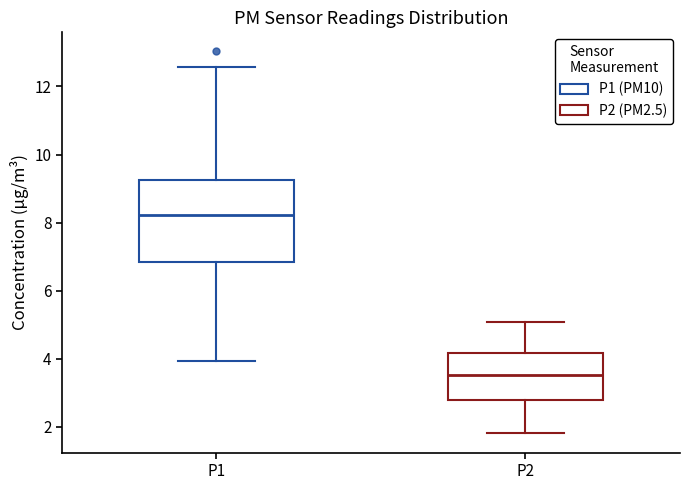

Which box is the tallest, from its lower edge to its upper edge?

P1